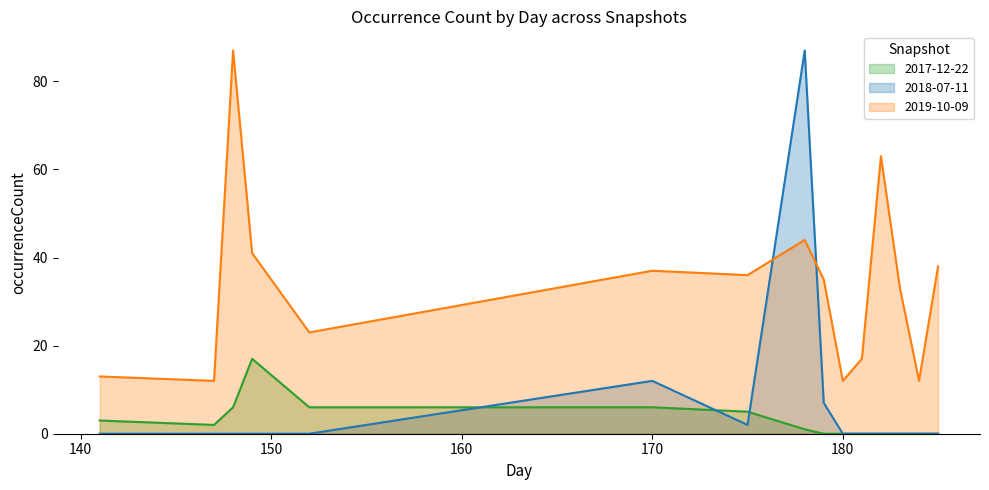

How many times do 2018-07-11 and 2019-10-09 cross each other?

2